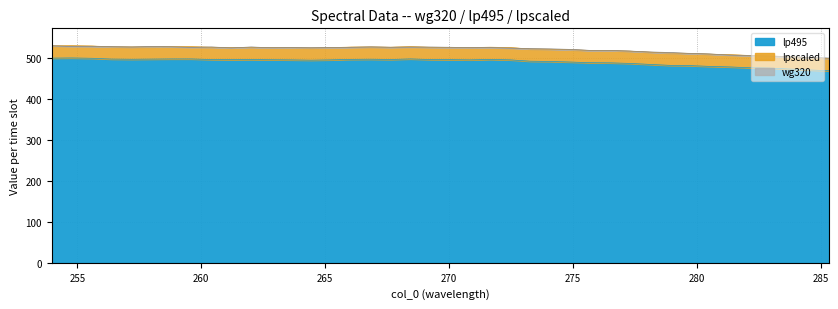

The value of wg320 at 256.382 is 528.9. True or false?

True